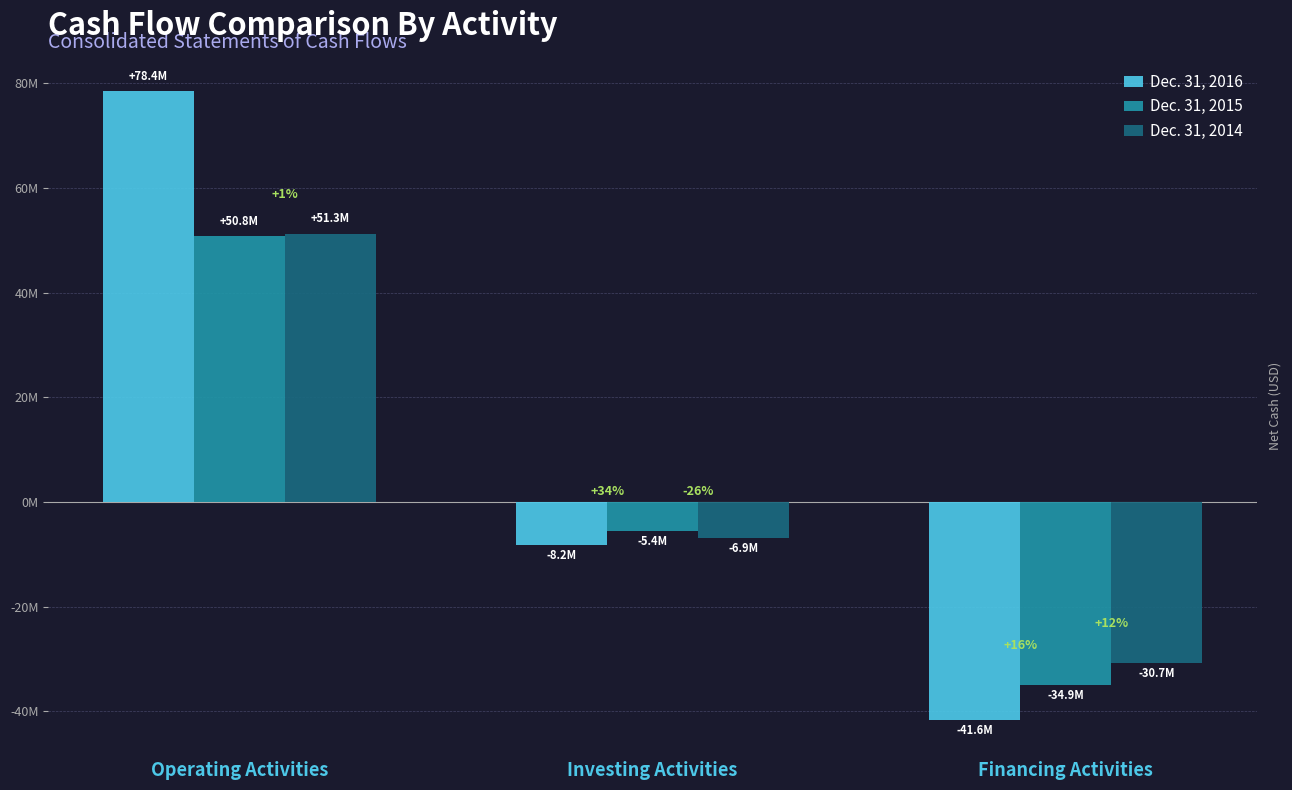

What is the label of the 2nd bar from the right?

Investing Activities